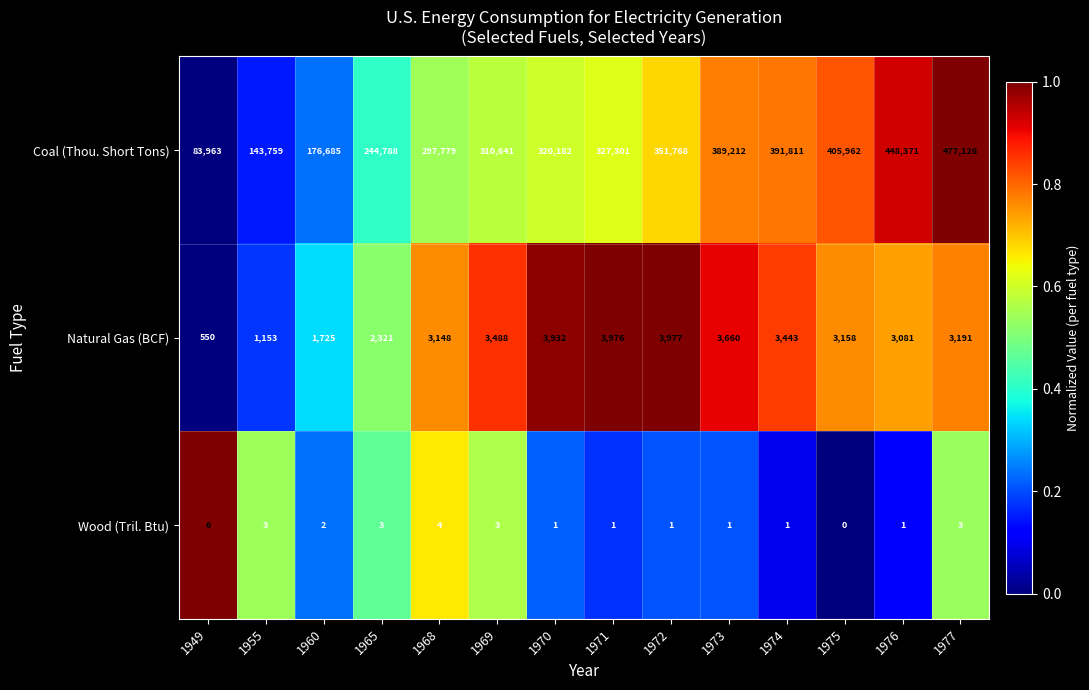

What is the spread (max minus min) of values at 1949?

83957